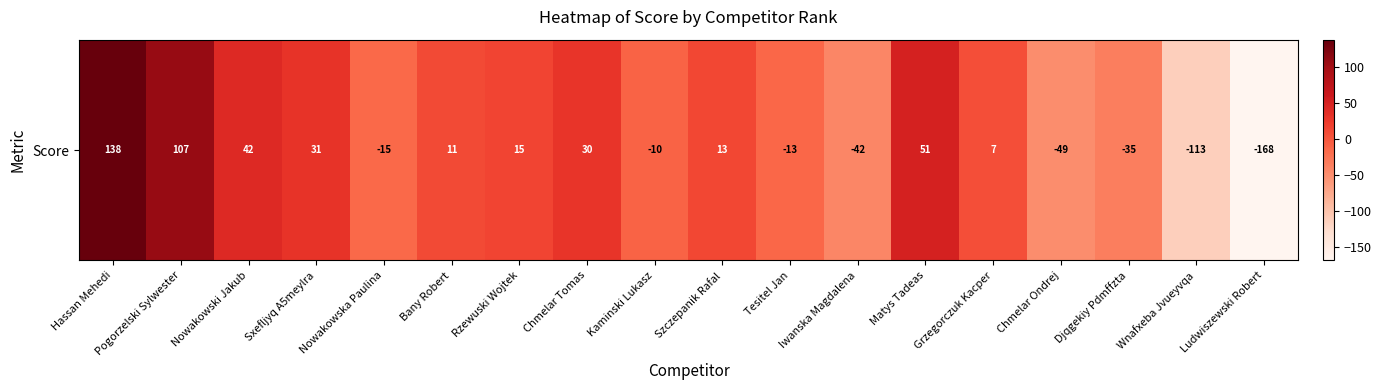

Reading left to right, extract all data points from this chart.

138	107	42	31	-15	11	15	30	-10	13	-13	-42	51	7	-49	-35	-113	-168